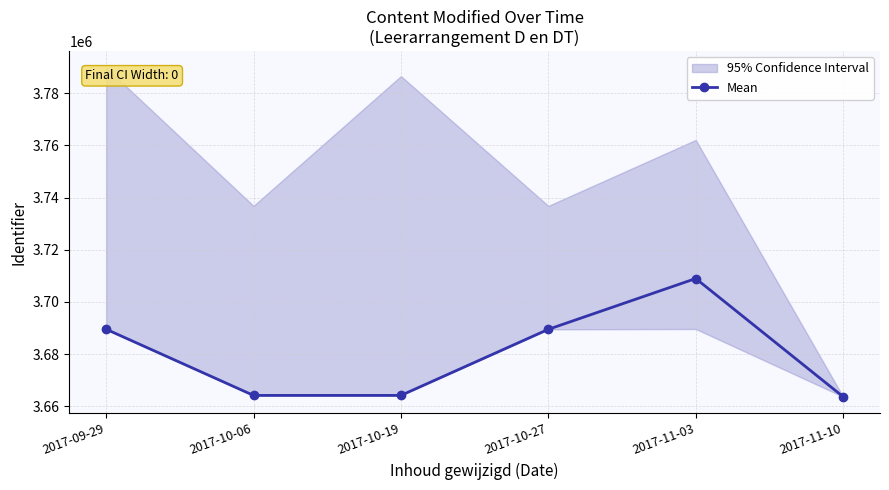

The value at 2017-11-03 is 3708965. True or false?

True